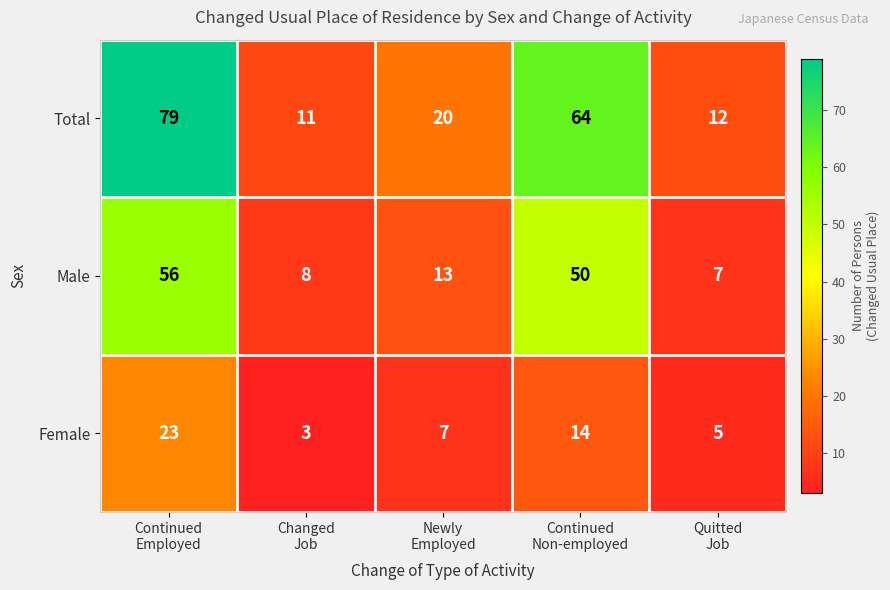

What is the difference between the maximum and minimum values in the Female series?

20